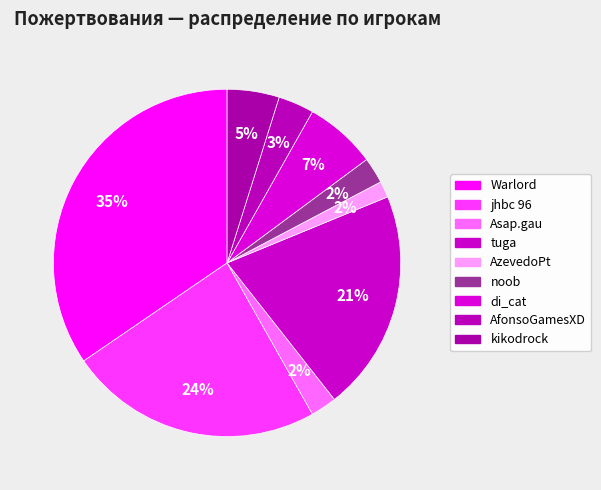

Does di_cat account for over 50% of the chart?

No